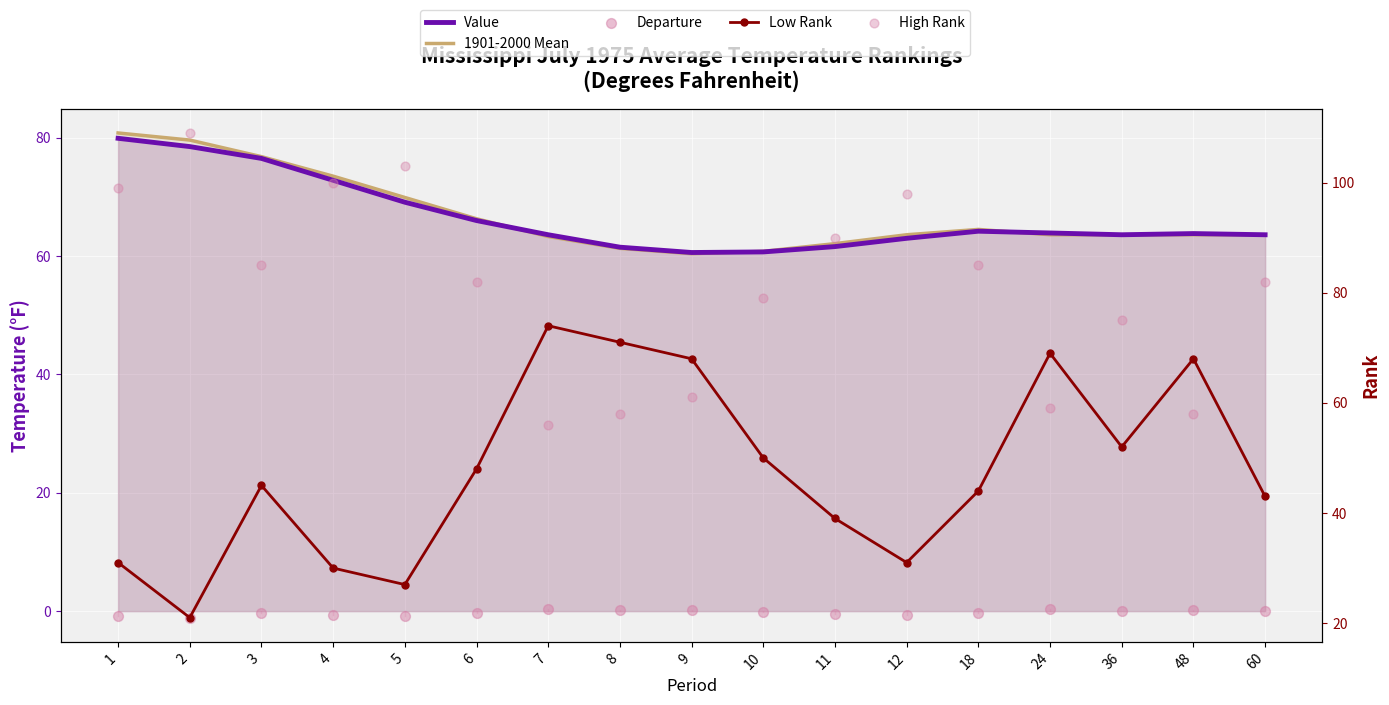

Which series reaches the maximum Y coordinate?

High Rank